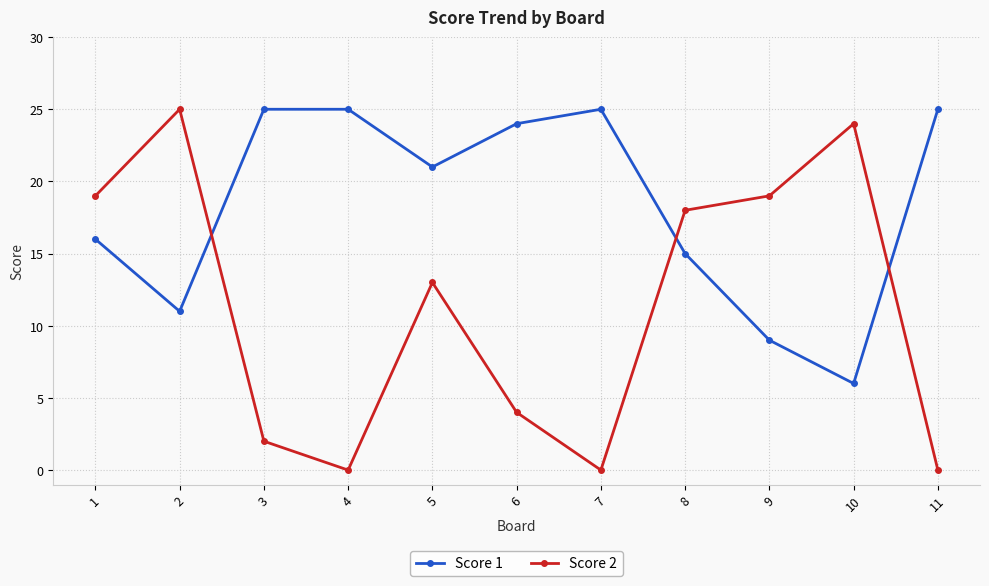

How many values in the Score 1 series are below 21?

5